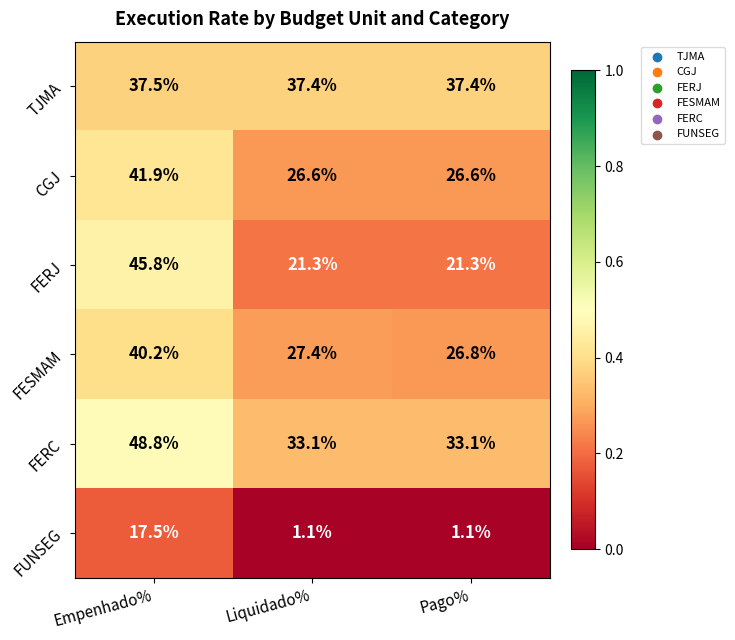

Is the value of FERC at Liquidado% greater than the value of CGJ at Pago%?

Yes